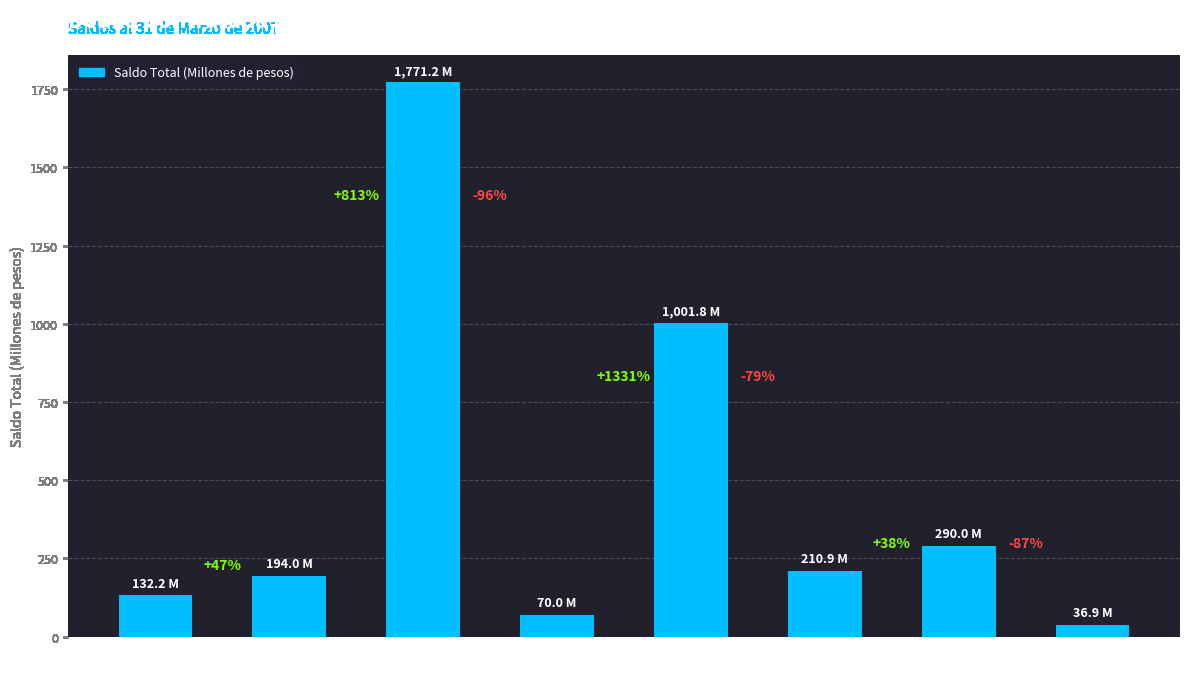

What is the difference between the maximum and minimum values?

1734.4